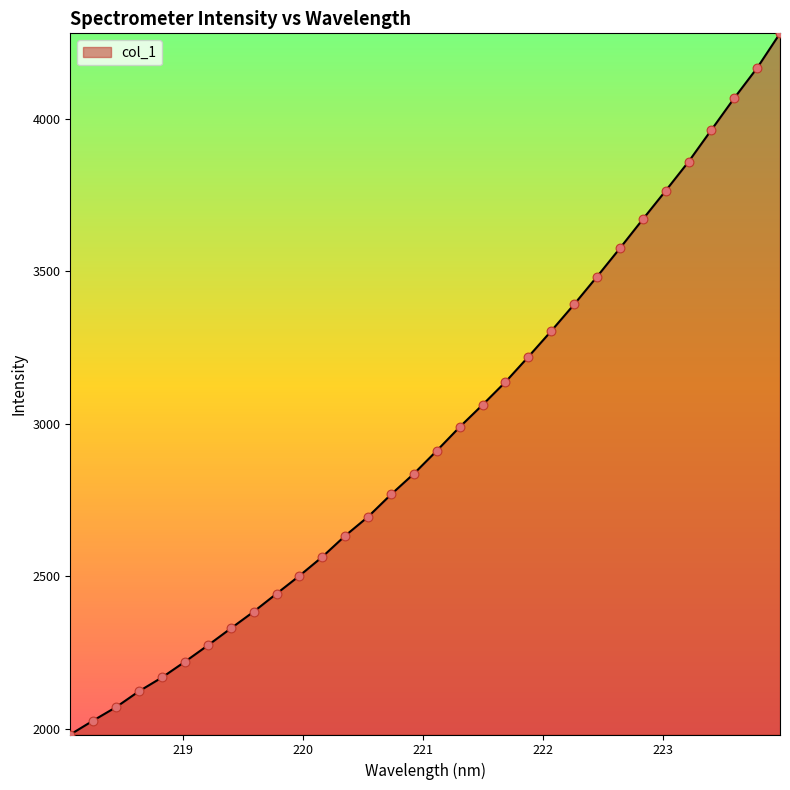

What is the minimum value shown in the chart?

1980.8